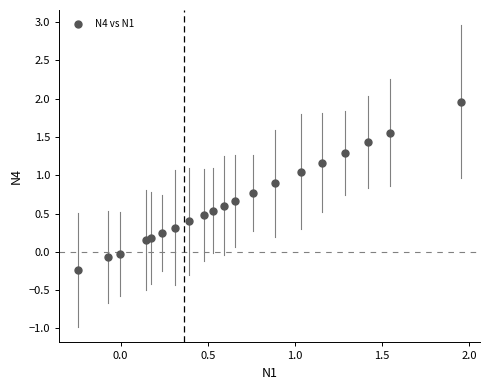

What is the range of X values (max minus min)?

2.2